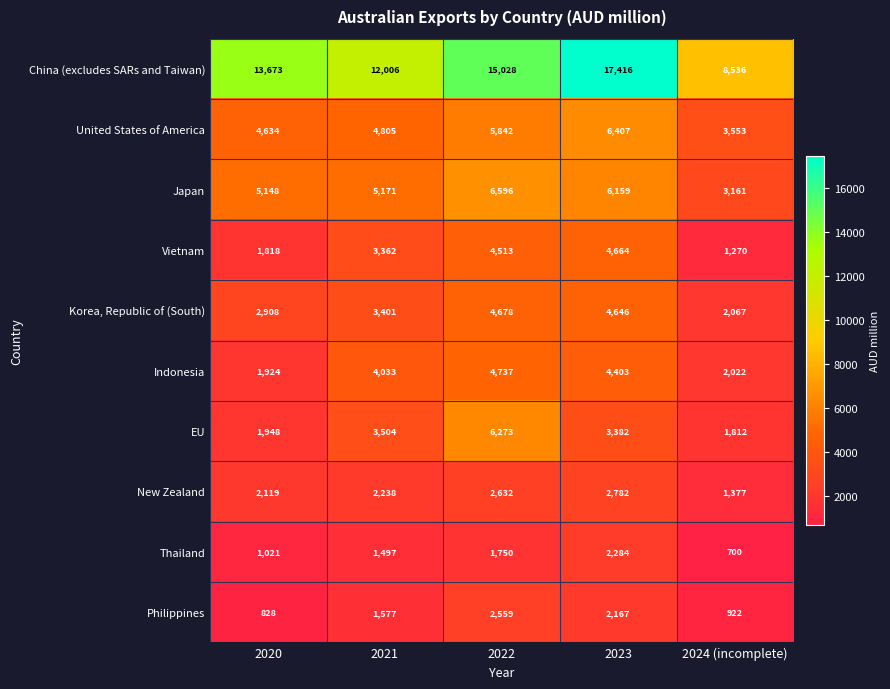

At which label is Vietnam closest to 2967?

2021